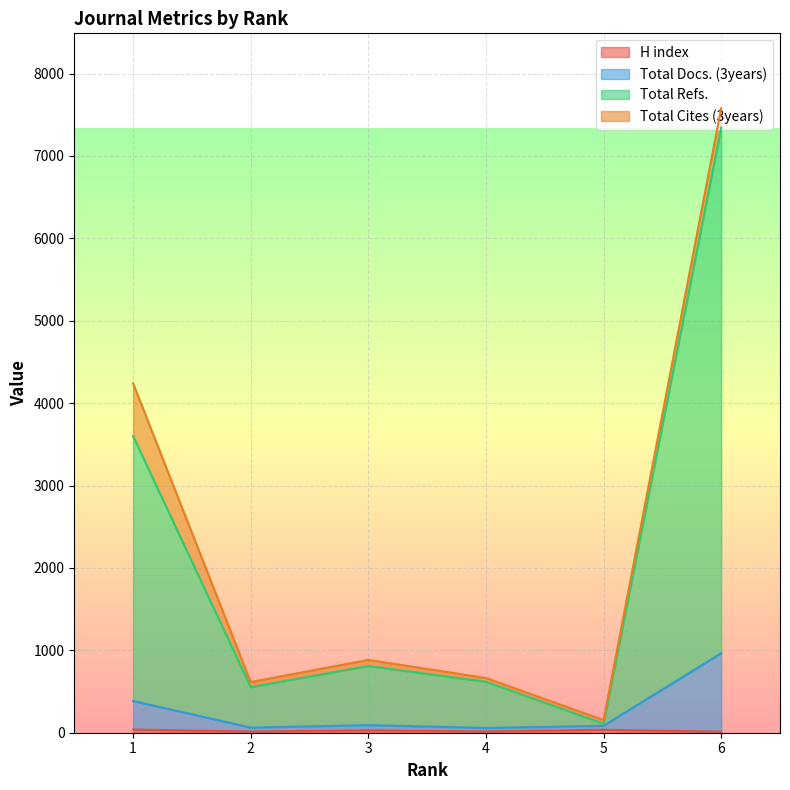

The Total Docs. (3years) series shows 58 at 4. True or false?

True